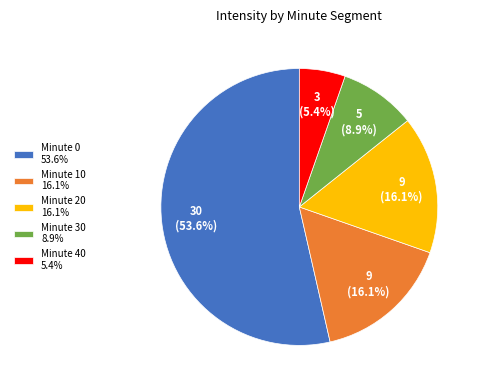

What is the smallest slice in the pie chart?

Minute 40 5.4%